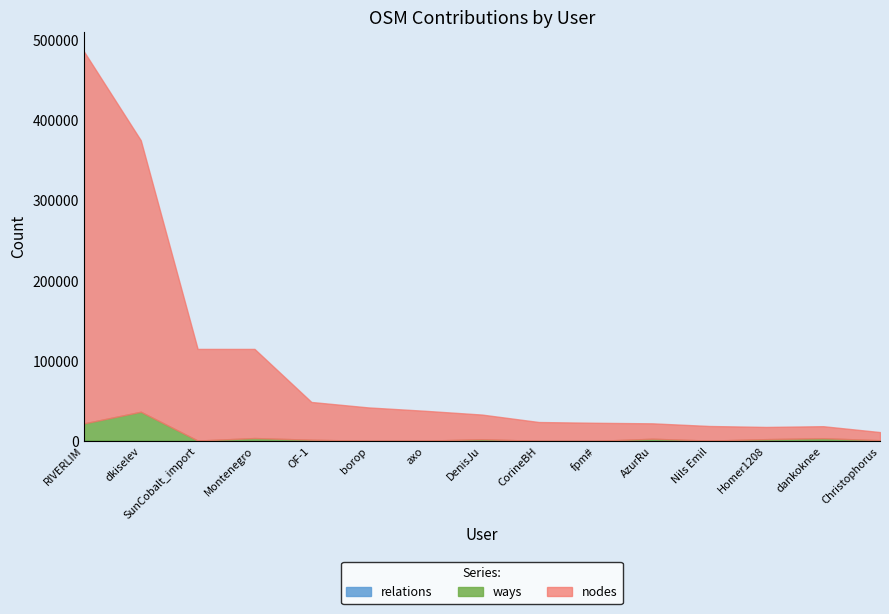

How many values in the ways series are below 1537?

7